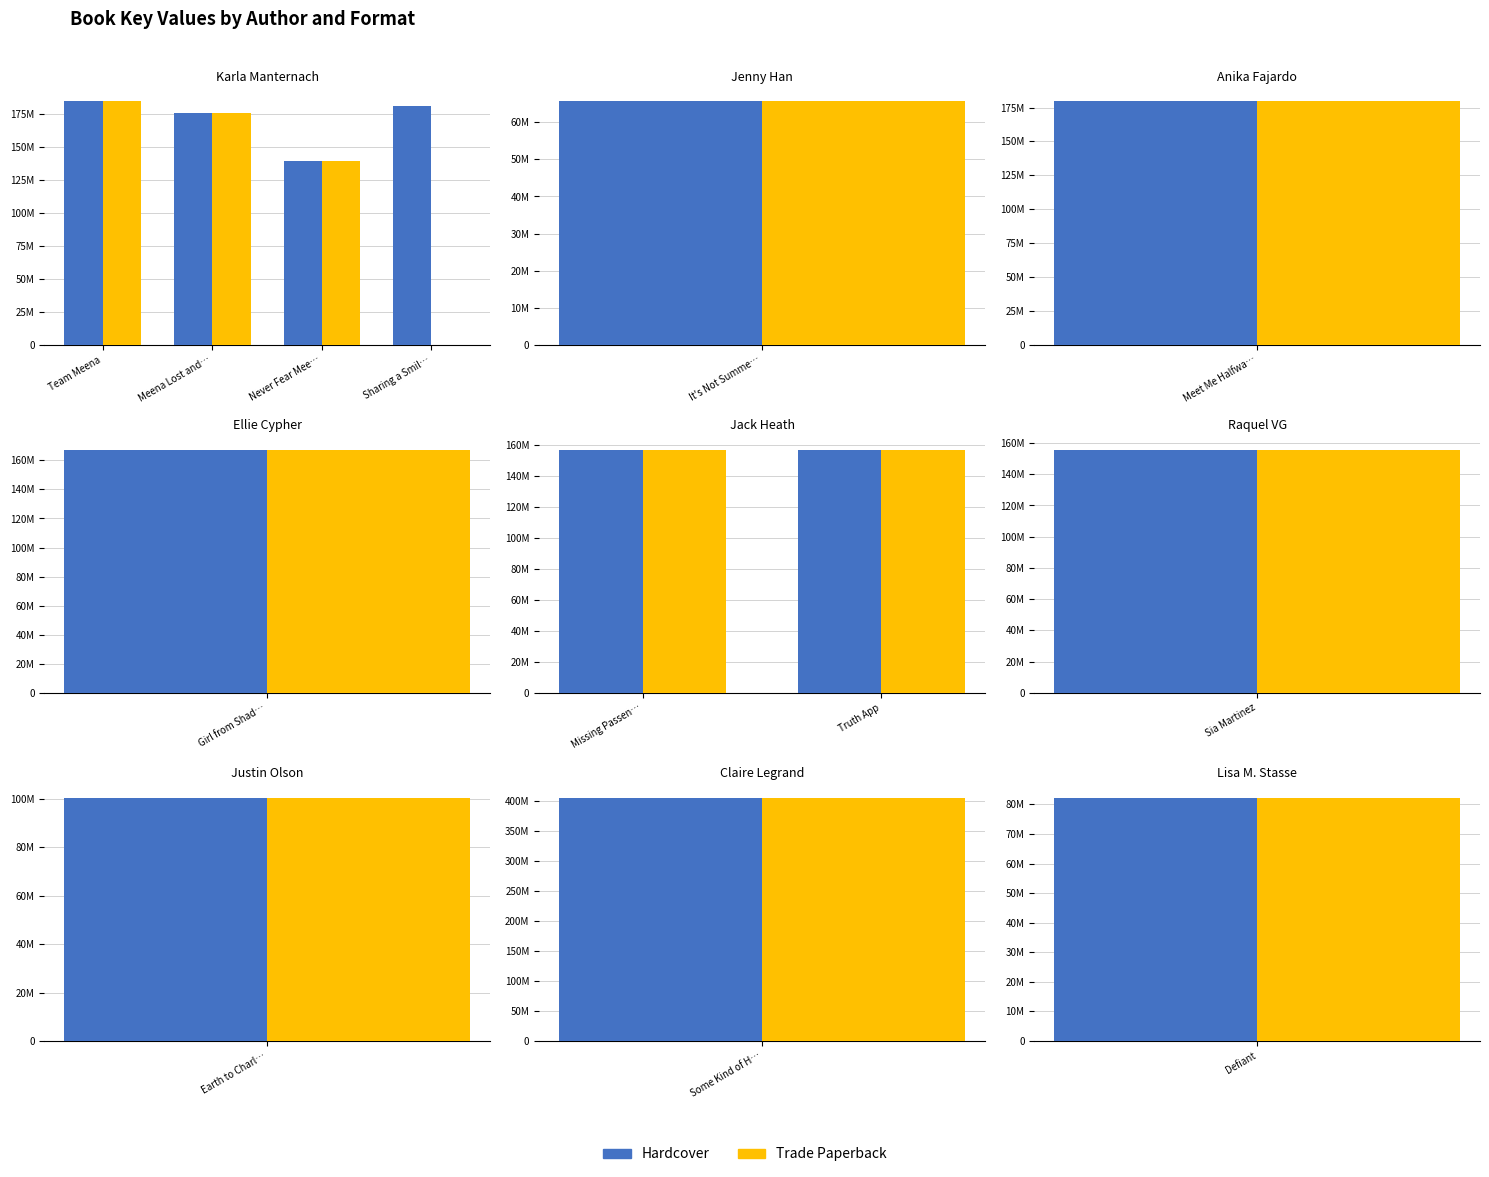

List the series in order of their peak value, highest first.

Hardcover, Trade Paperback